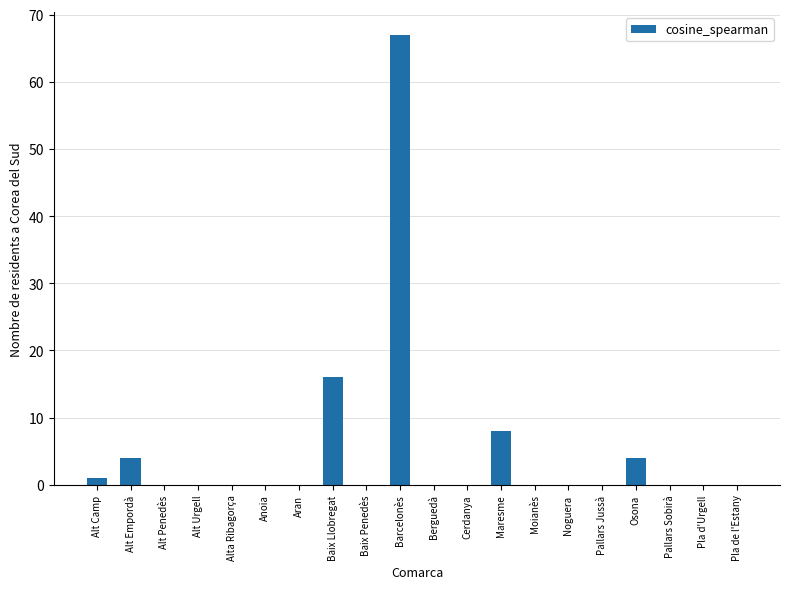

What is the sum of all values?

100